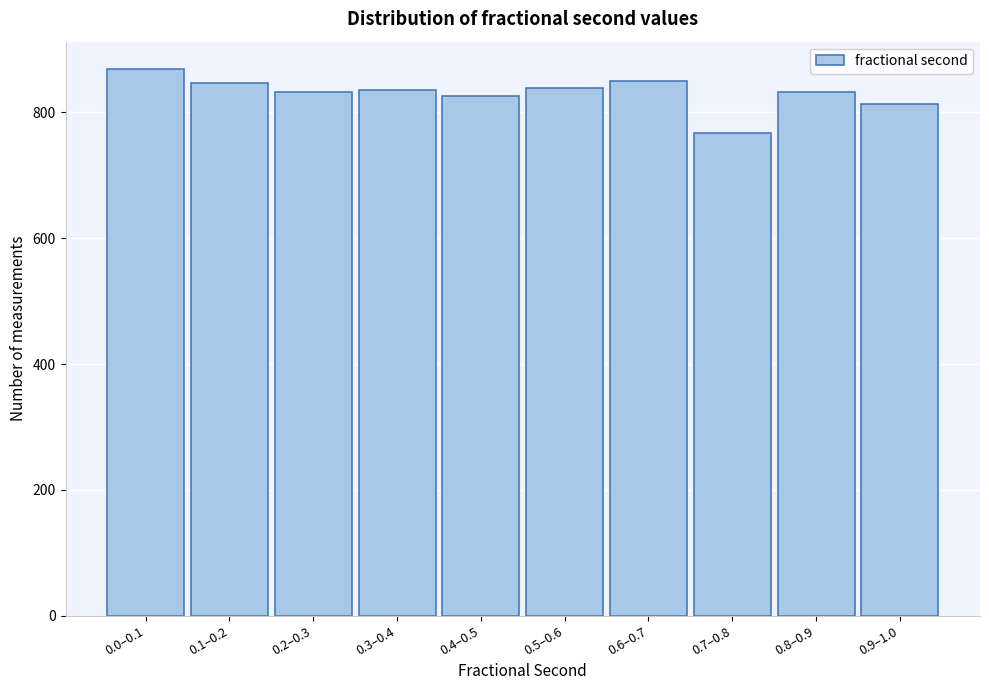

The value at 0.8–0.9 is 582. True or false?

False